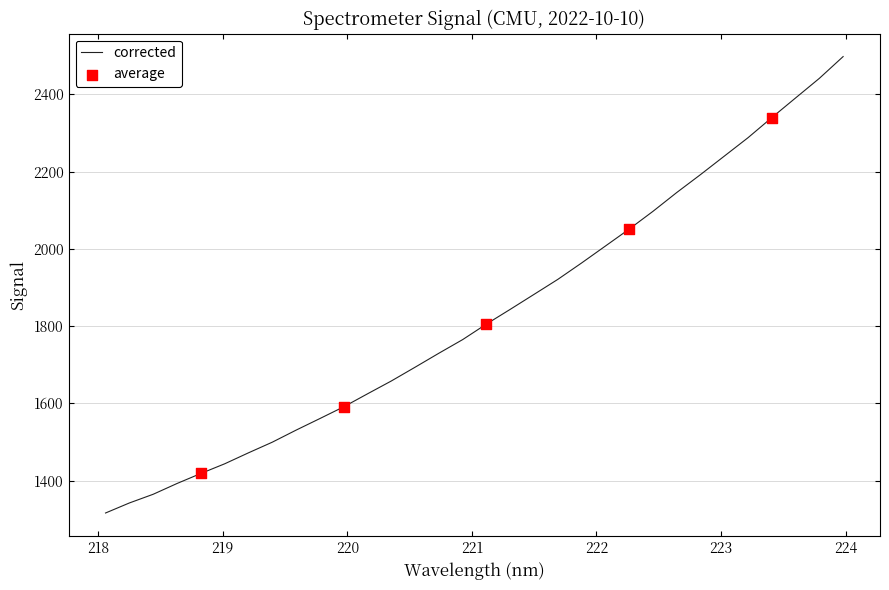

What is the smallest value displayed?

1316.2